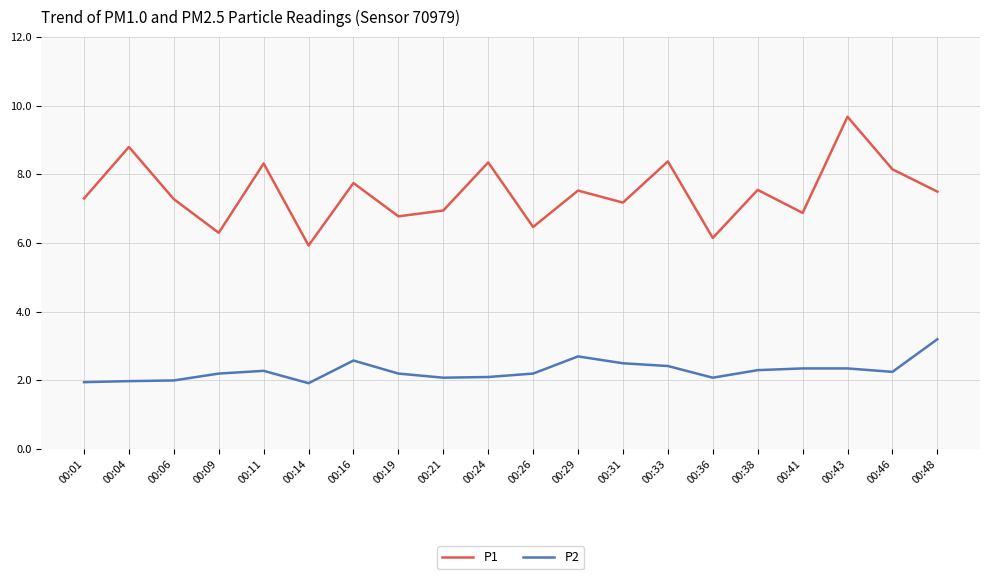

How many interior local peaks does the P1 series have?

8